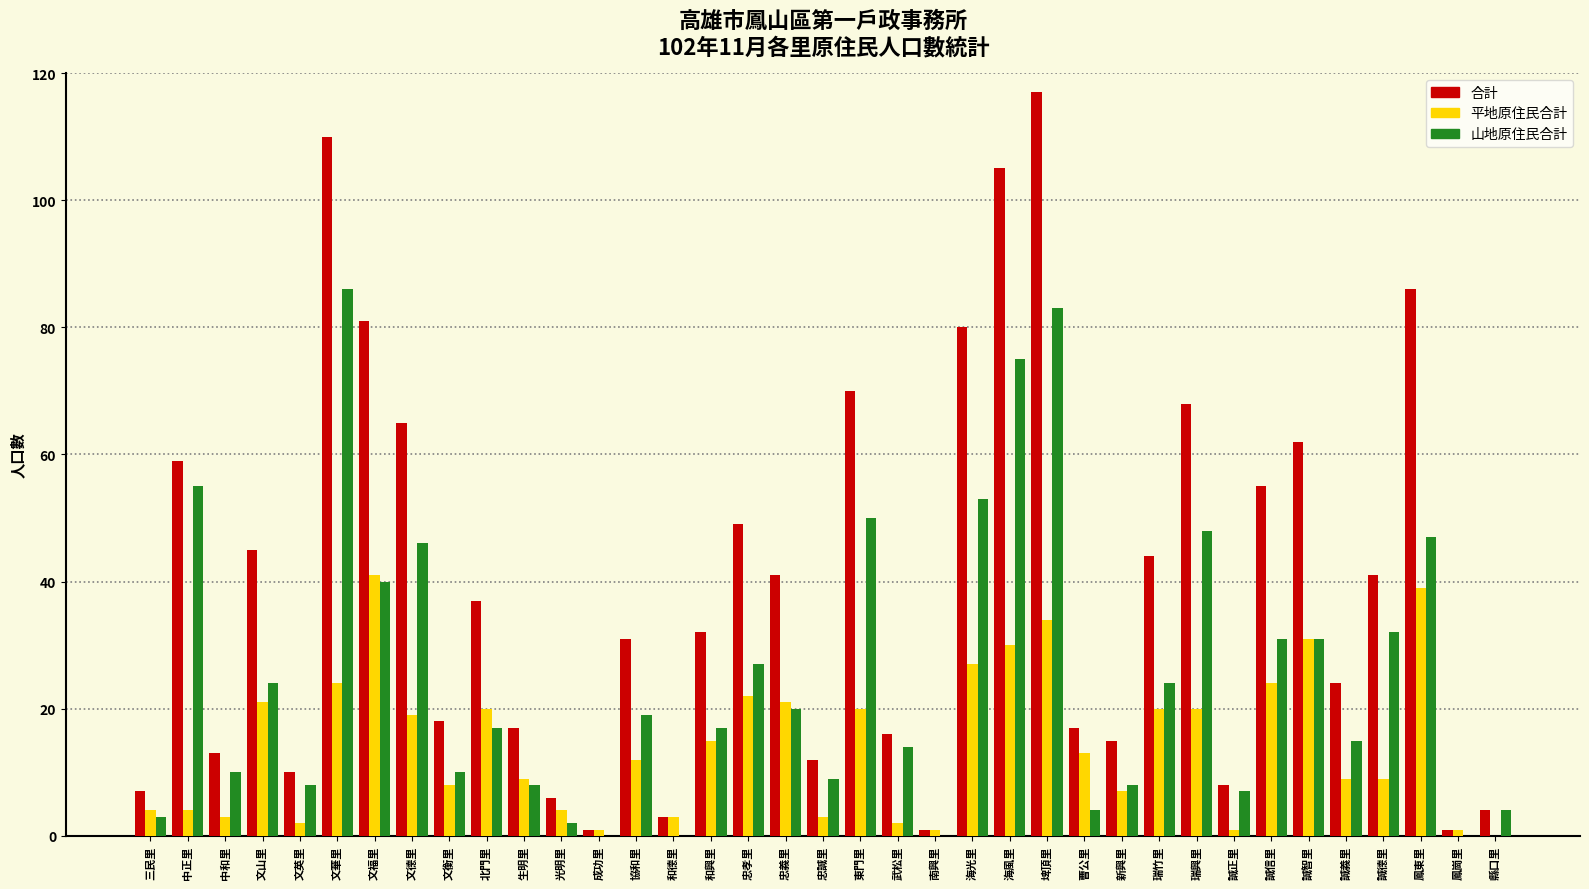

Between 忠義里 and 鳳崗里, which series saw the biggest shift?

合計